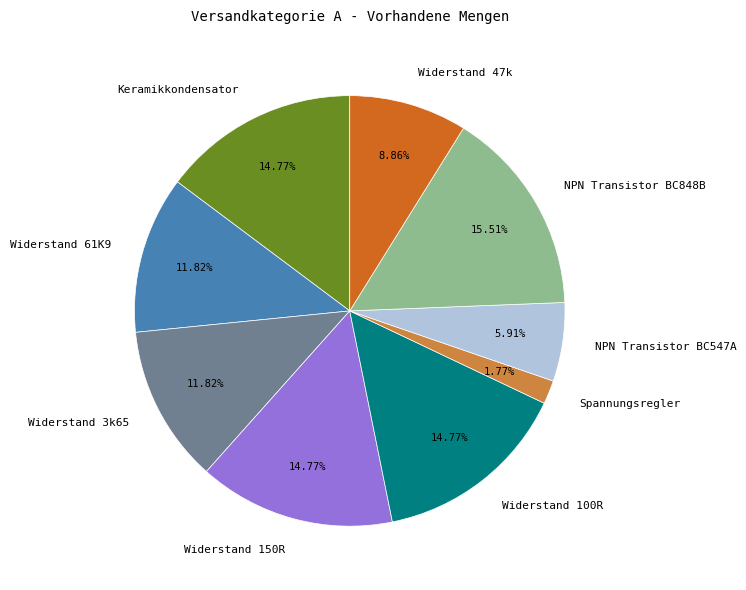

Does any single category account for the majority?

No